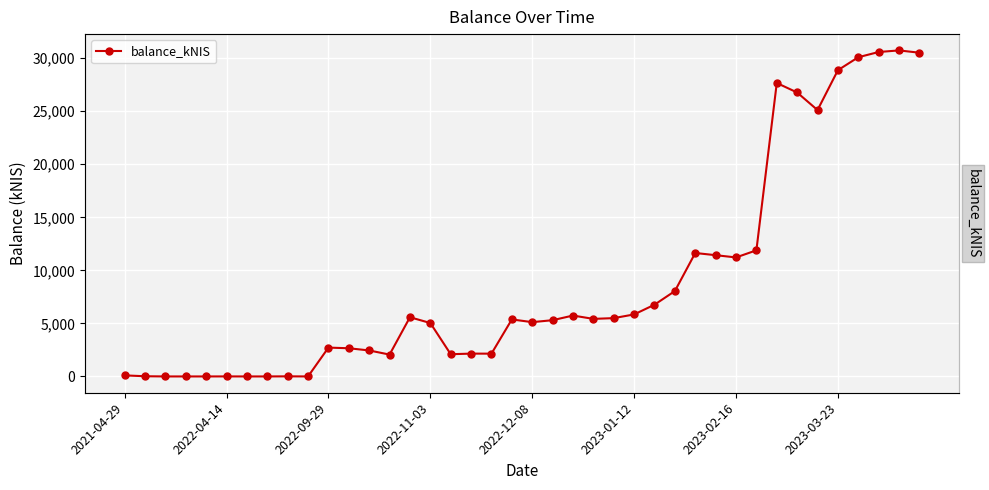

What is the label of the 32nd point from the left?

31